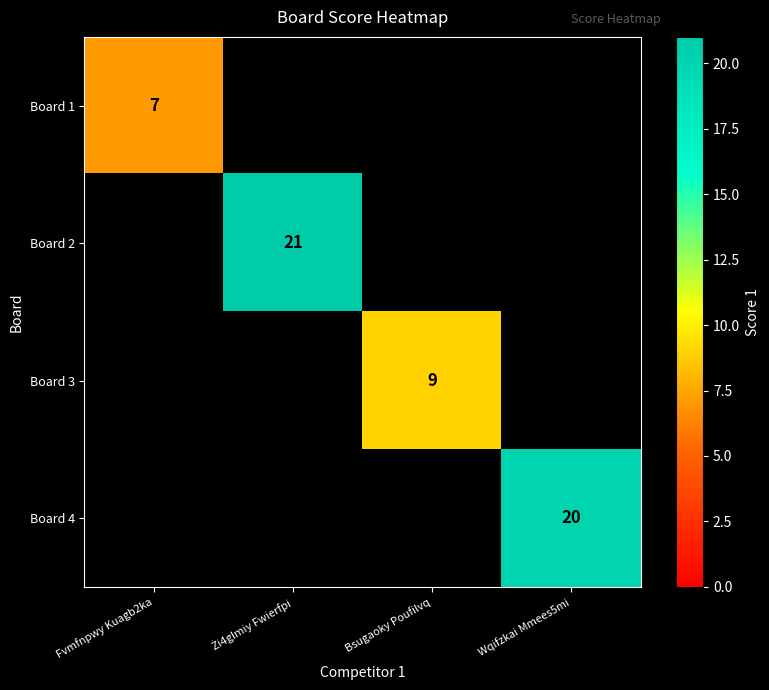

The Board 3 series shows 9 at Bsugaoky Poufilvq. True or false?

True